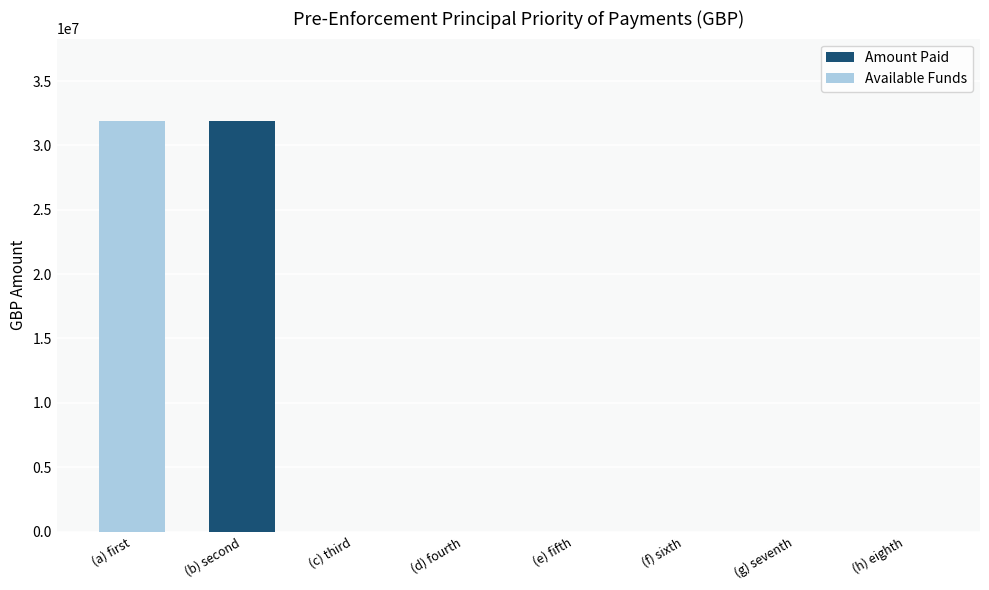

How many values in the Amount Paid series exceed 0?

1